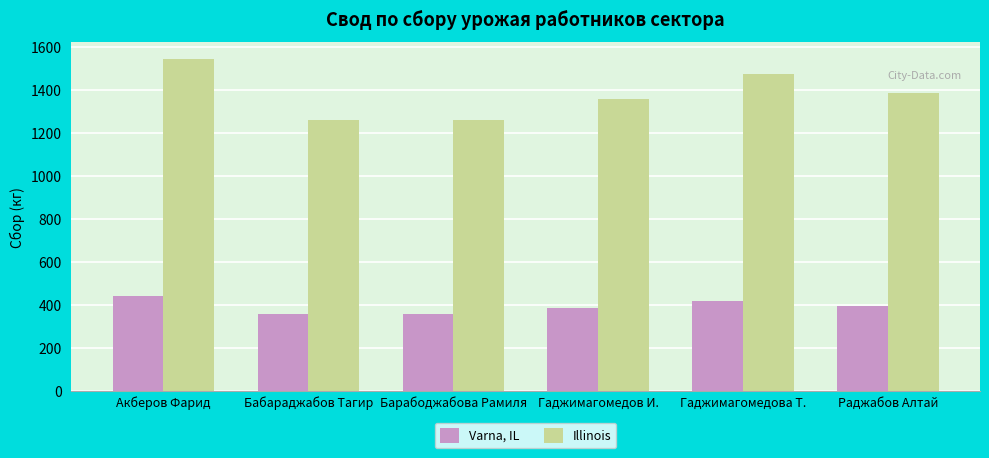

Is it true that Illinois equals 1361.5 at Гаджимагомедов И.?

True